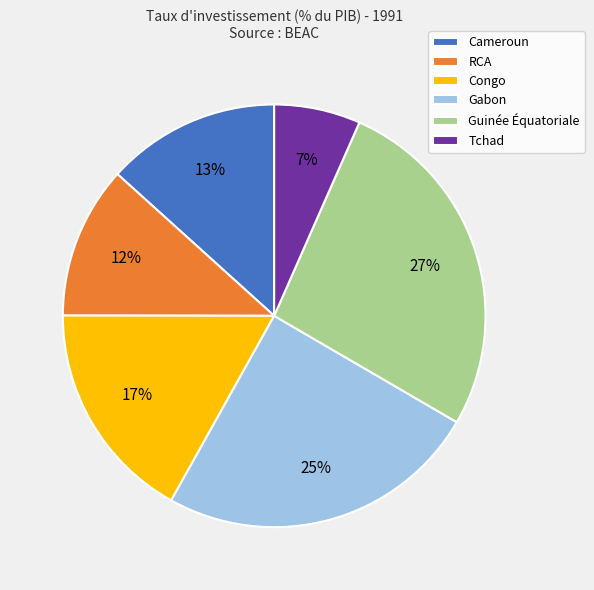

Rank the categories by value from highest to lowest.

Guinée Équatoriale, Gabon, Congo, Cameroun, RCA, Tchad